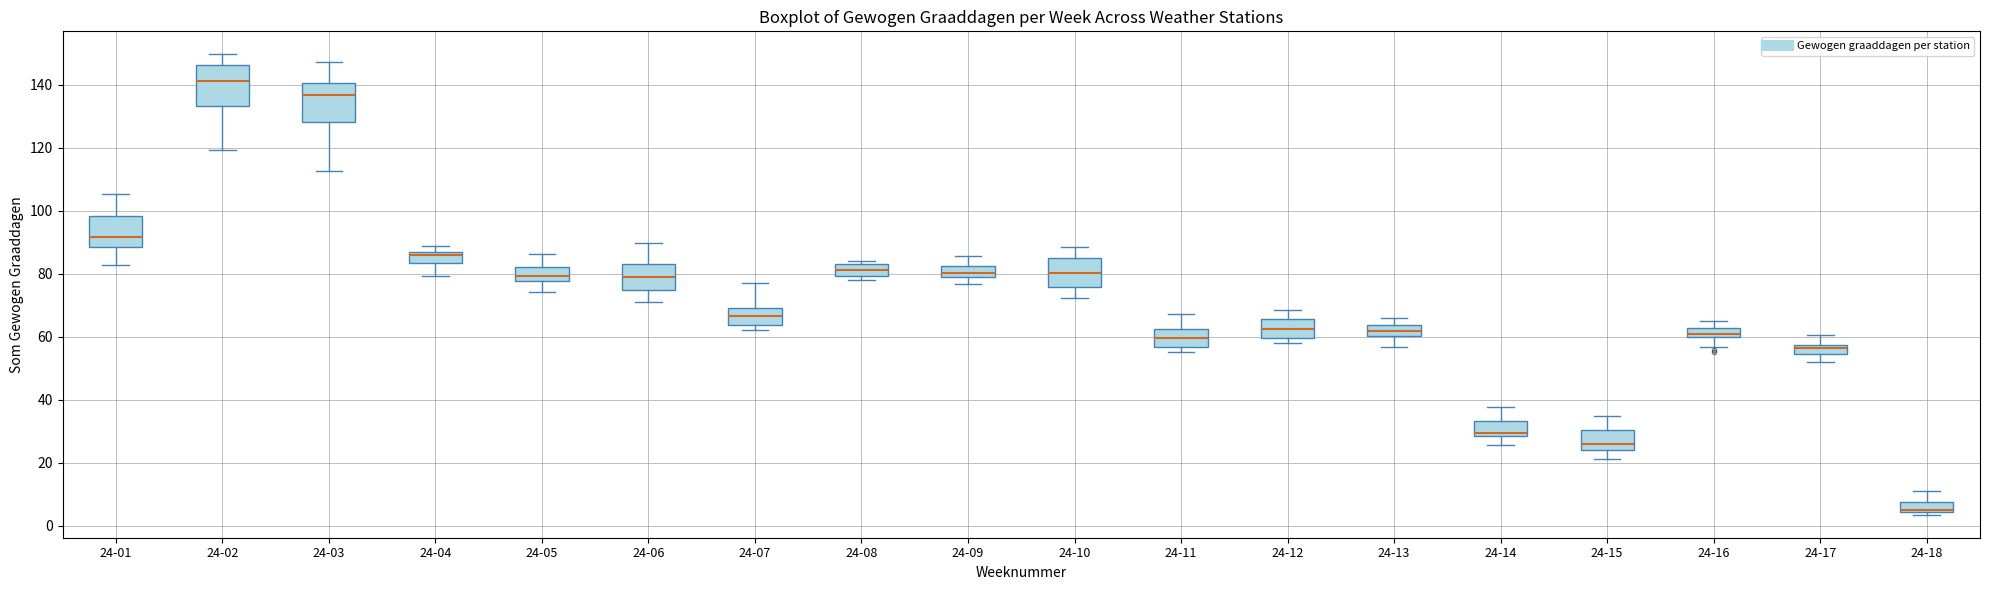

Where does the upper whisker of the box for 24-06 end on the y-axis? The values are not printed on the chart, so give them approximately, as read against the axis.

90